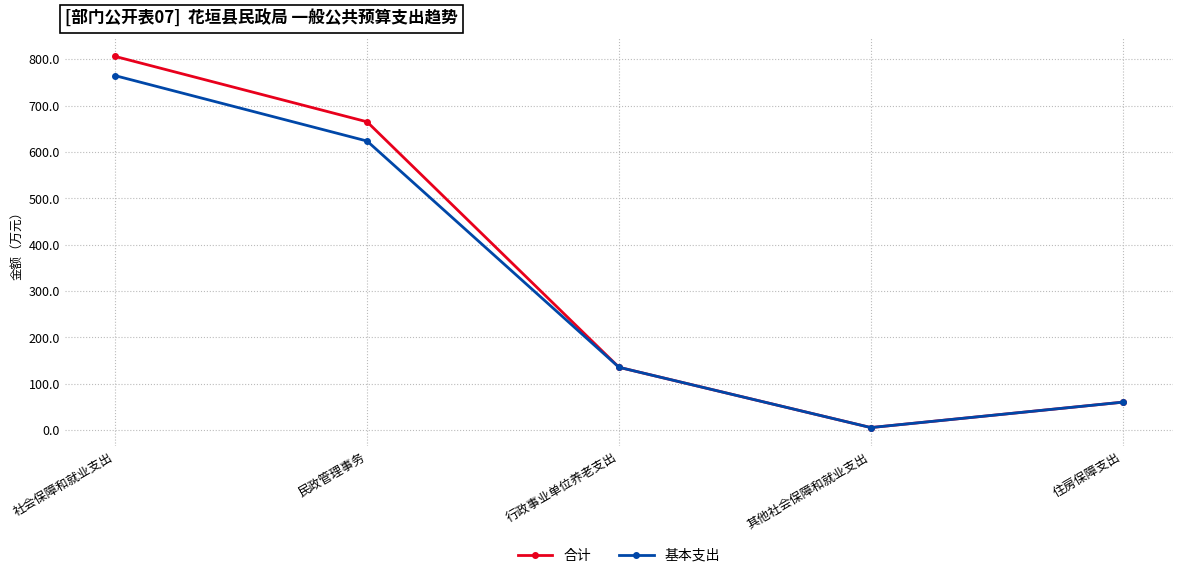

How many lines are shown in the chart?

2